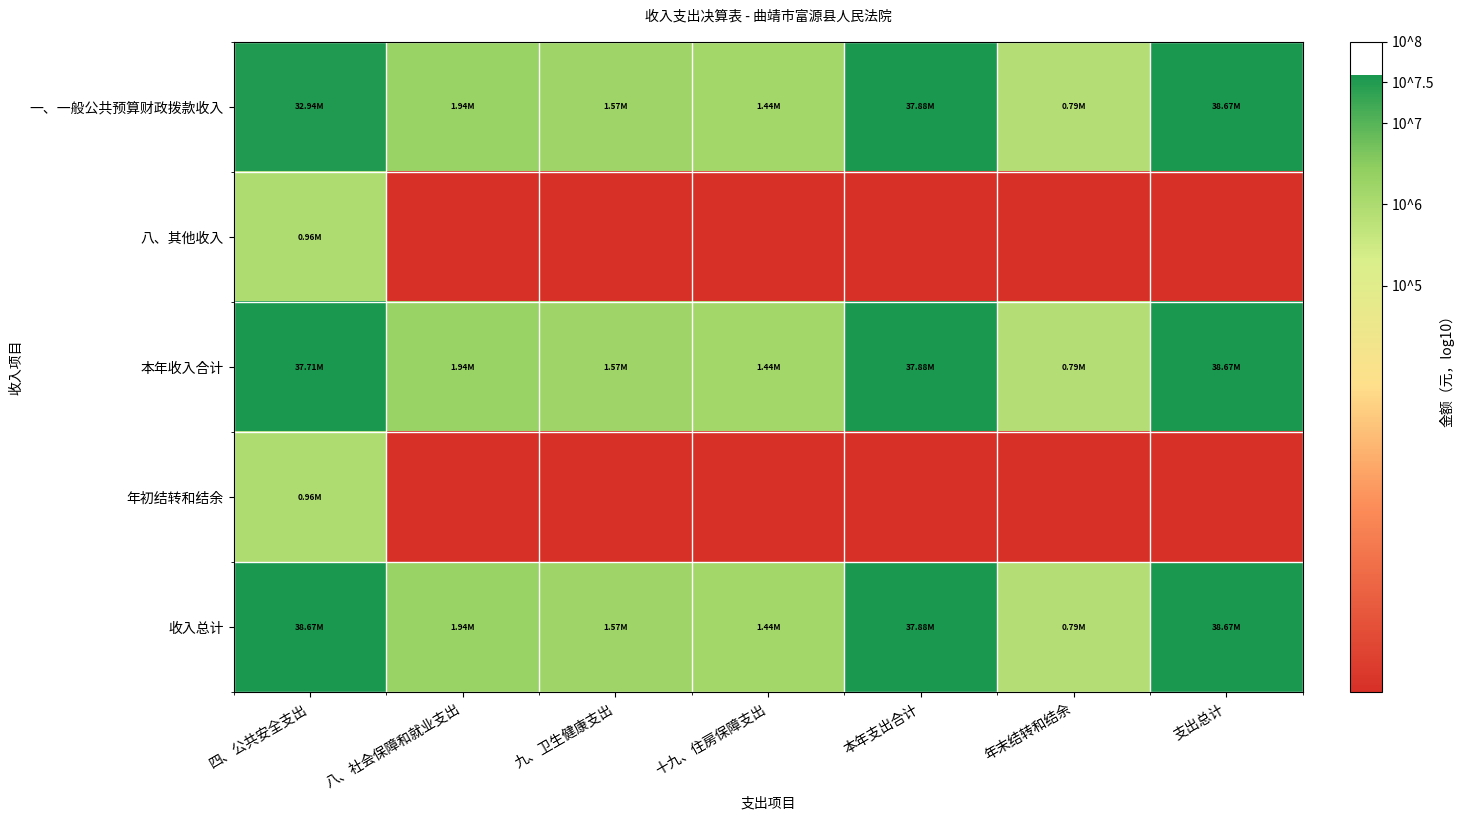

Reading left to right, extract all data points from this chart.

一、一般公共预算财政拨款收入: 四、公共安全支出=7.5	八、社会保障和就业支出=6.3	九、卫生健康支出=6.2	十九、住房保障支出=6.2	本年支出合计=7.6	年末结转和结余=5.9	支出总计=7.6
八、其他收入: 四、公共安全支出=6.0	八、社会保障和就业支出=0.0	九、卫生健康支出=0.0	十九、住房保障支出=0.0	本年支出合计=0.0	年末结转和结余=0.0	支出总计=0.0
本年收入合计: 四、公共安全支出=7.6	八、社会保障和就业支出=6.3	九、卫生健康支出=6.2	十九、住房保障支出=6.2	本年支出合计=7.6	年末结转和结余=5.9	支出总计=7.6
年初结转和结余: 四、公共安全支出=6.0	八、社会保障和就业支出=0.0	九、卫生健康支出=0.0	十九、住房保障支出=0.0	本年支出合计=0.0	年末结转和结余=0.0	支出总计=0.0
收入总计: 四、公共安全支出=7.6	八、社会保障和就业支出=6.3	九、卫生健康支出=6.2	十九、住房保障支出=6.2	本年支出合计=7.6	年末结转和结余=5.9	支出总计=7.6